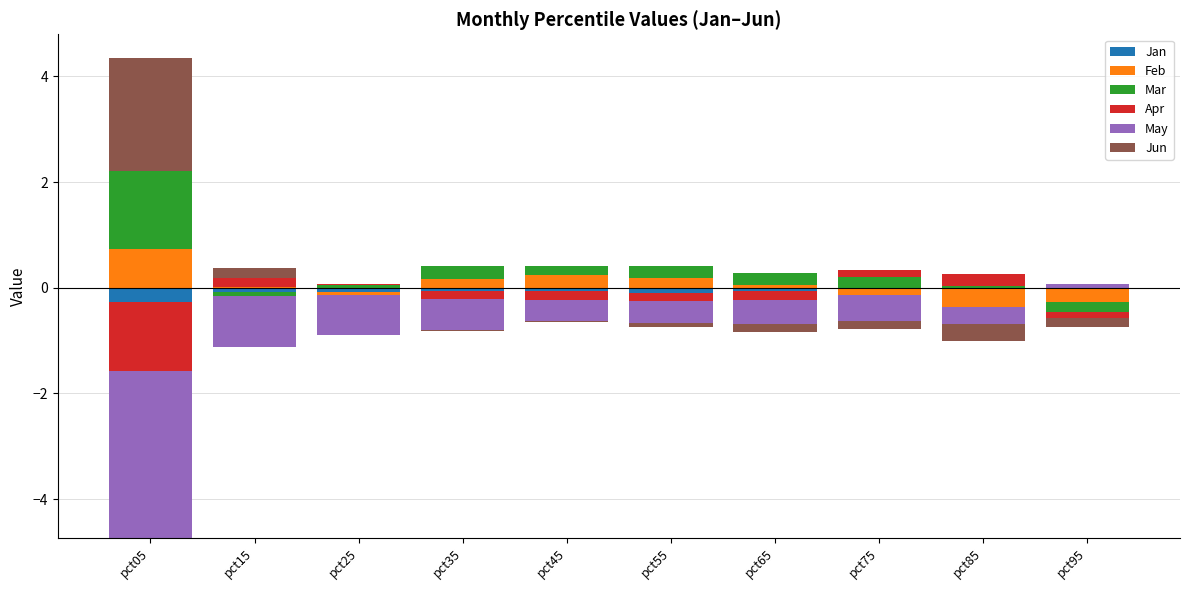

Where is Jun nearest to the value 1?

pct15